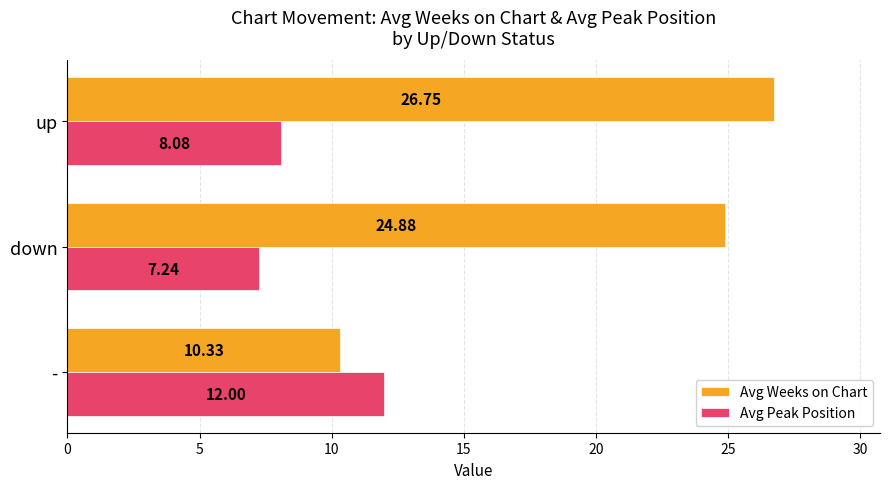

At how many categories does at least one series exceed 18?

2